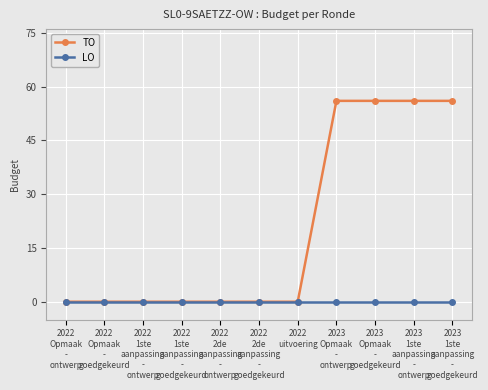

What are all the series names shown in the legend?

TO, LO